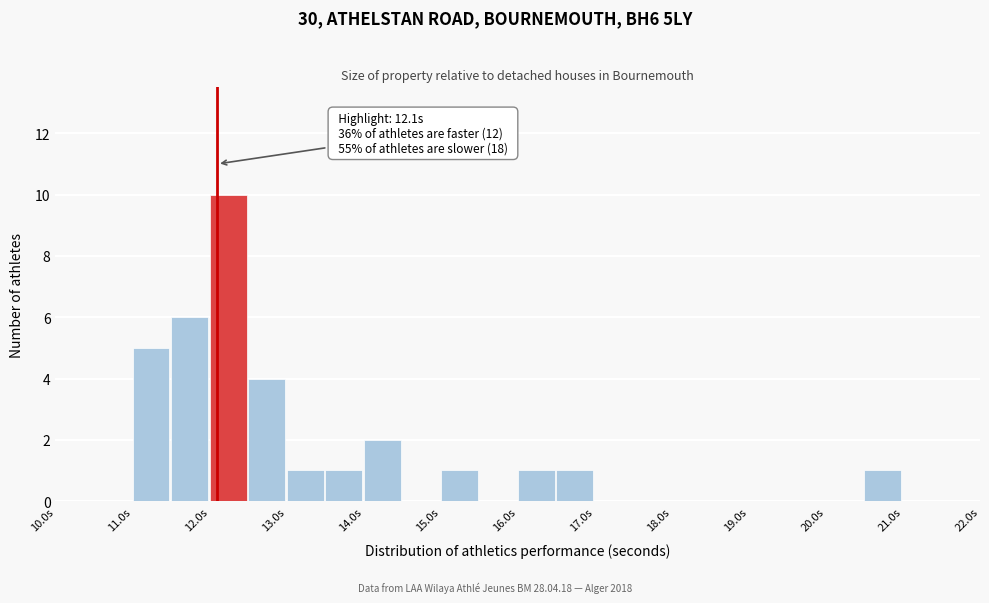

Over which range of the x-axis is the bar tallest?

12.0 to 12.5